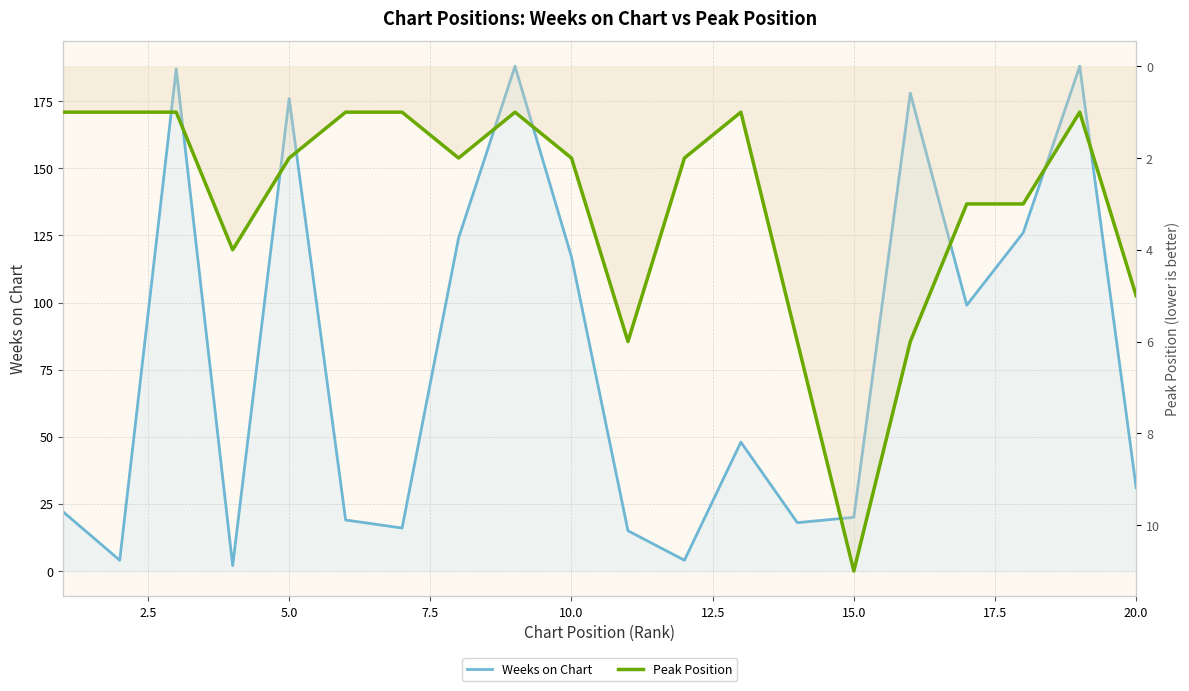

What is the difference between the maximum and minimum values in the Peak Position series?

10